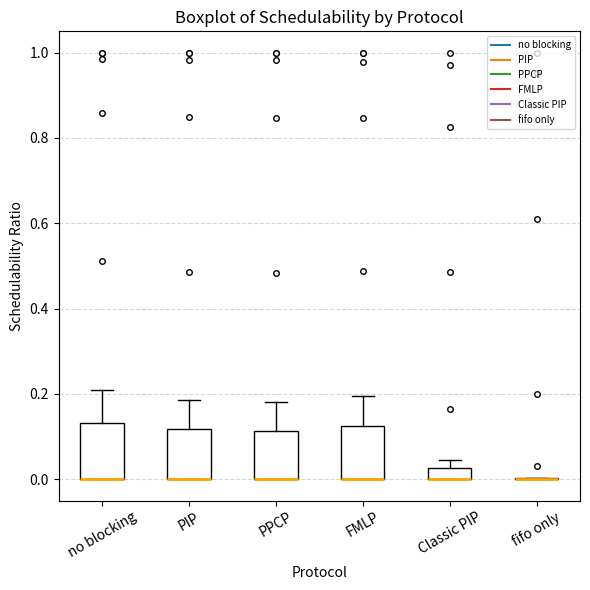

Where is the lower edge of the box for FMLP on the y-axis? The values are not printed on the chart, so give them approximately, as read against the axis.

0.00